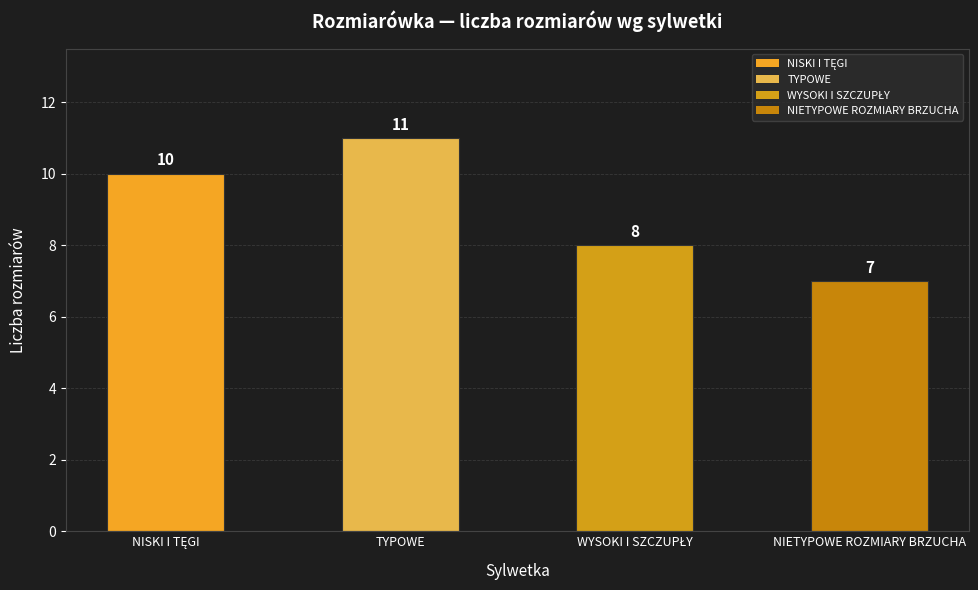

What is the change in value from TYPOWE to NIETYPOWE ROZMIARY BRZUCHA?

-4